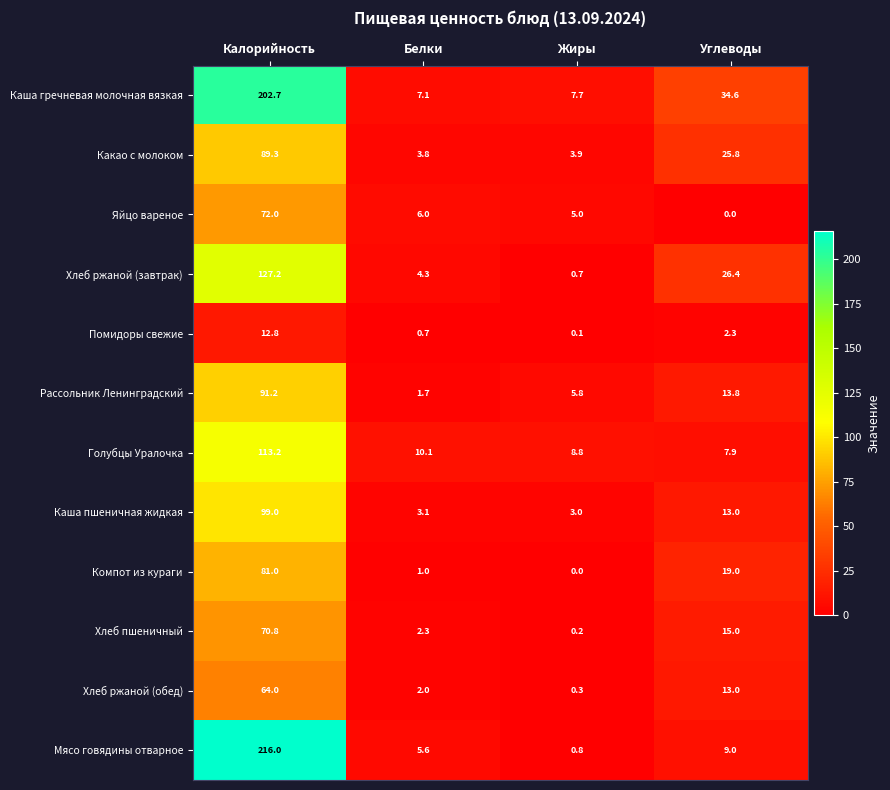

At which label does Хлеб ржаной (обед) first exceed 13?

Калорийность